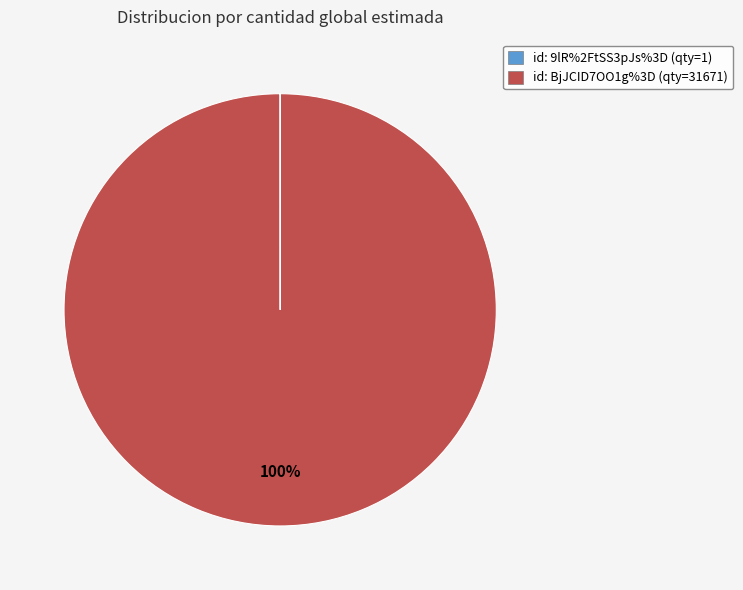

What is the largest slice in the pie chart?

id: BjJCID7OO1g%3D (qty=31671)